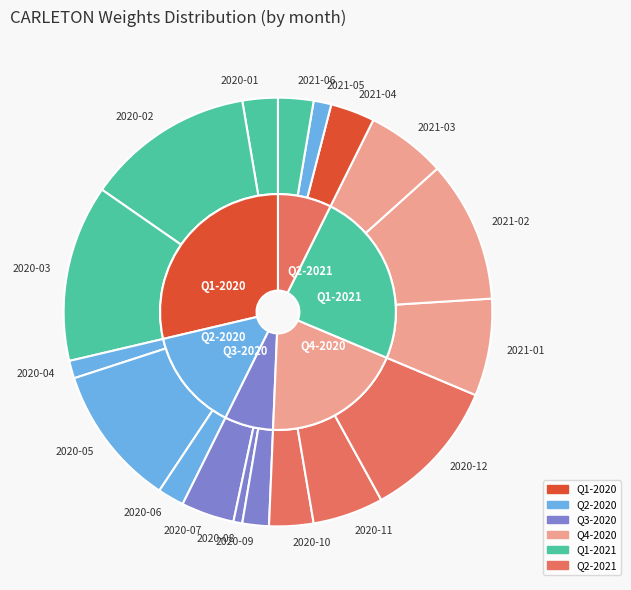

To the nearest percent, what is the difference between the 2021-03 and 2021-04 slice percentages?

3%